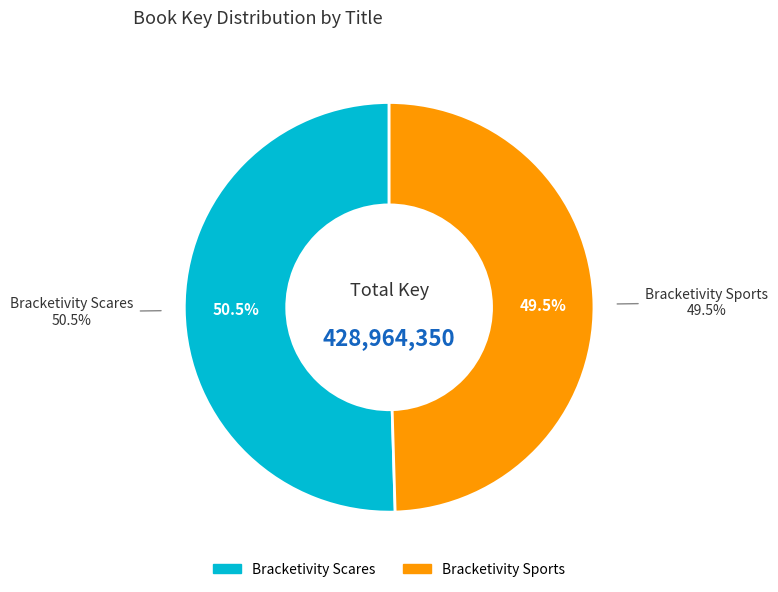

Is it true that Bracketivity Scares is 63% of the pie?

False